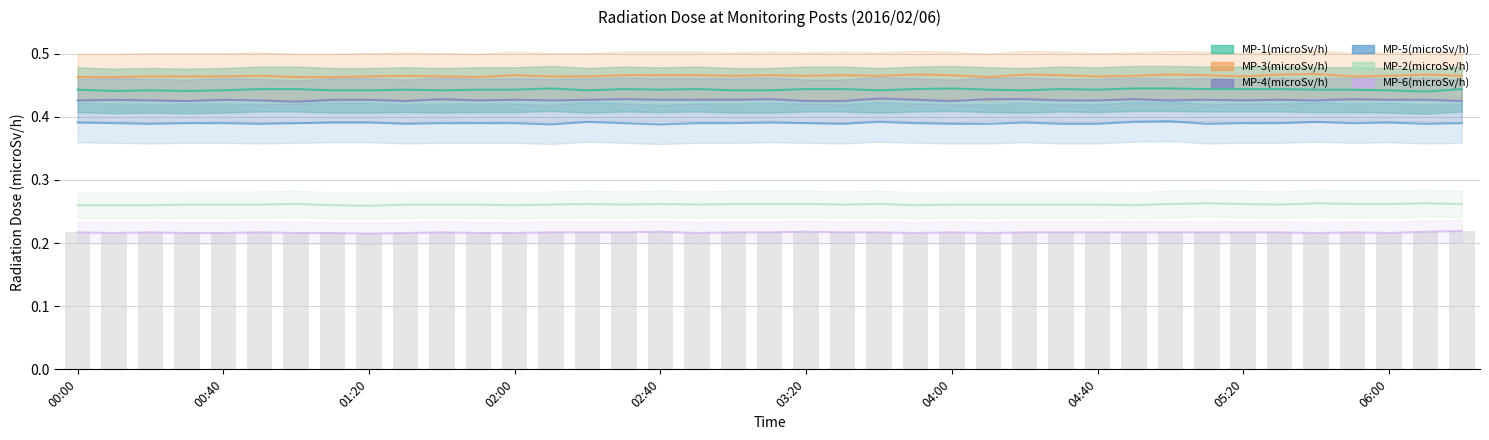

At which category is the sum across all series the highest?

05:00